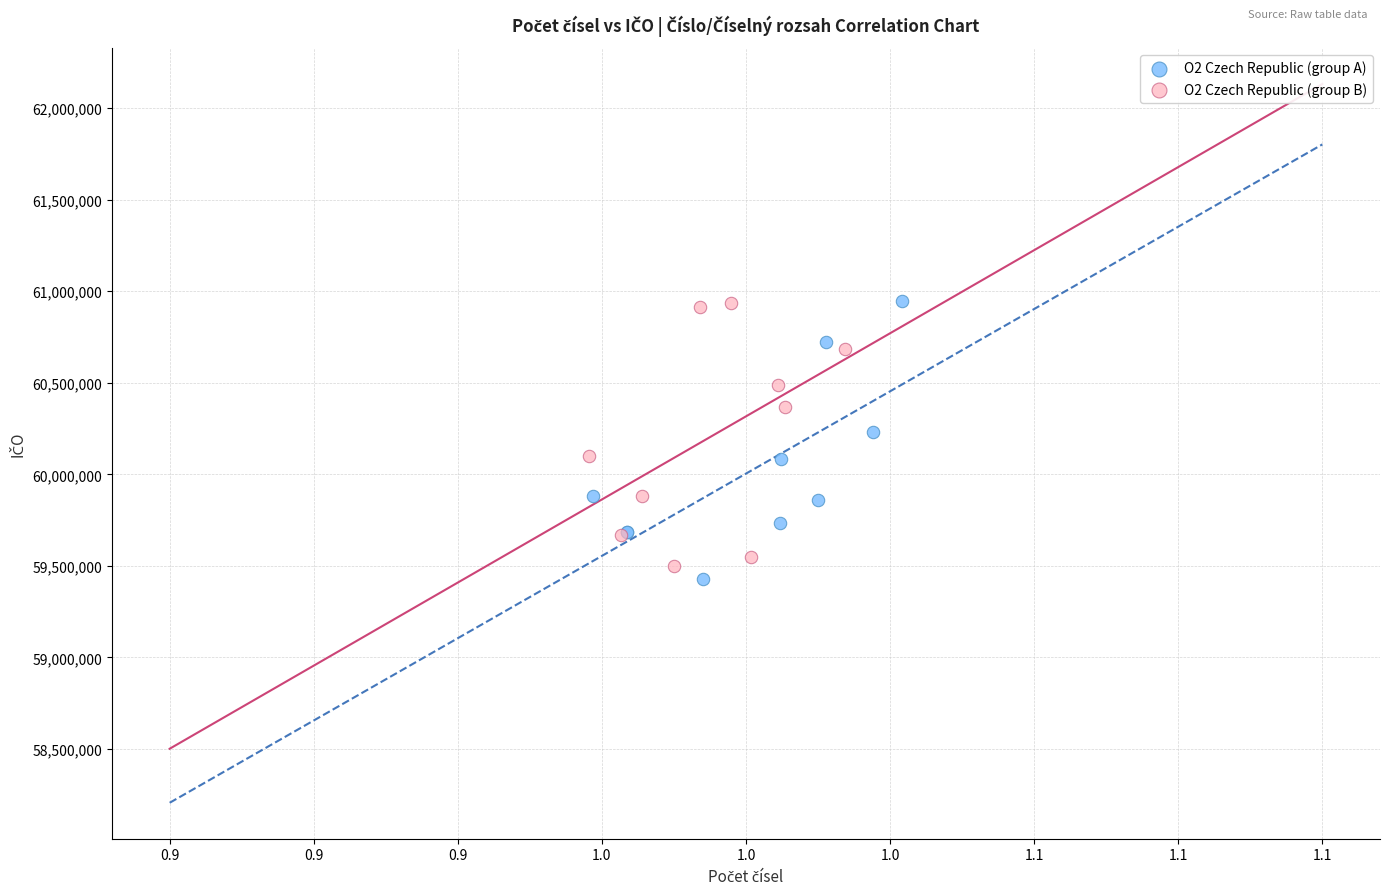

What are all the series names shown in the legend?

O2 Czech Republic (group A), O2 Czech Republic (group B)